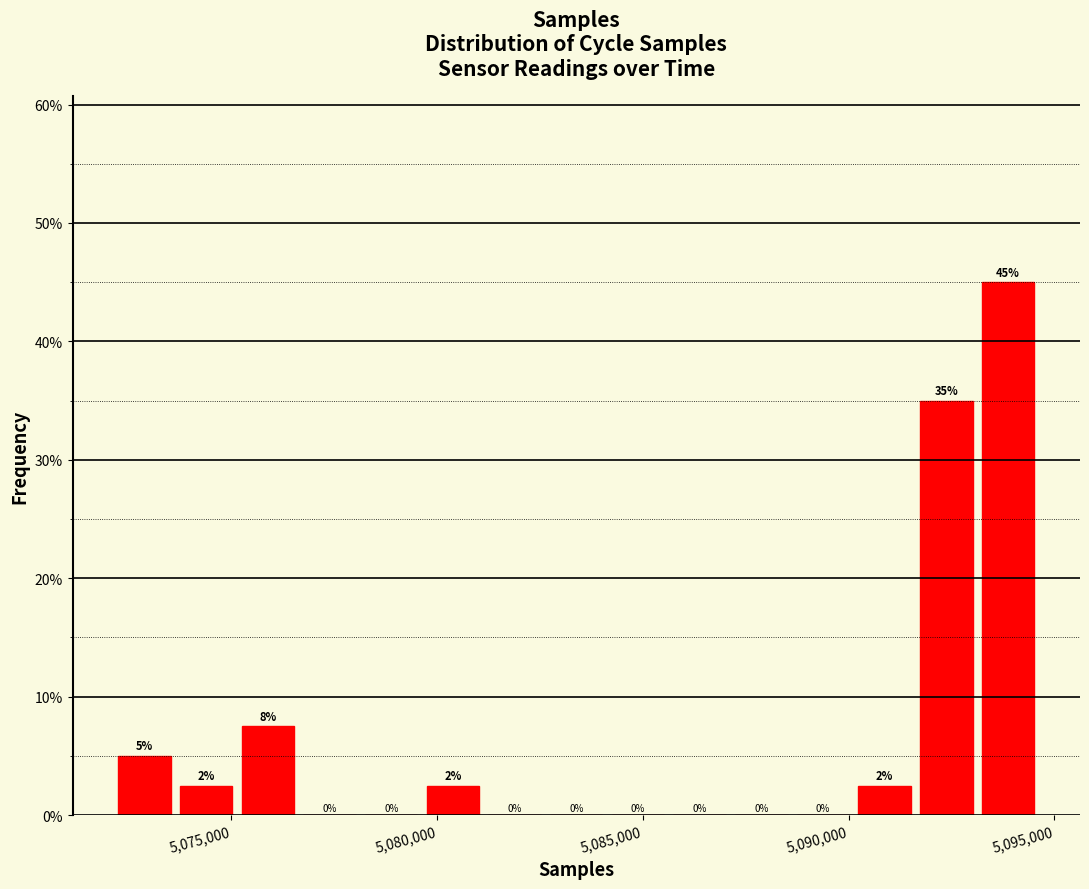

Read against the x-axis, roughly where is the centre of the tallest bar?

5094000